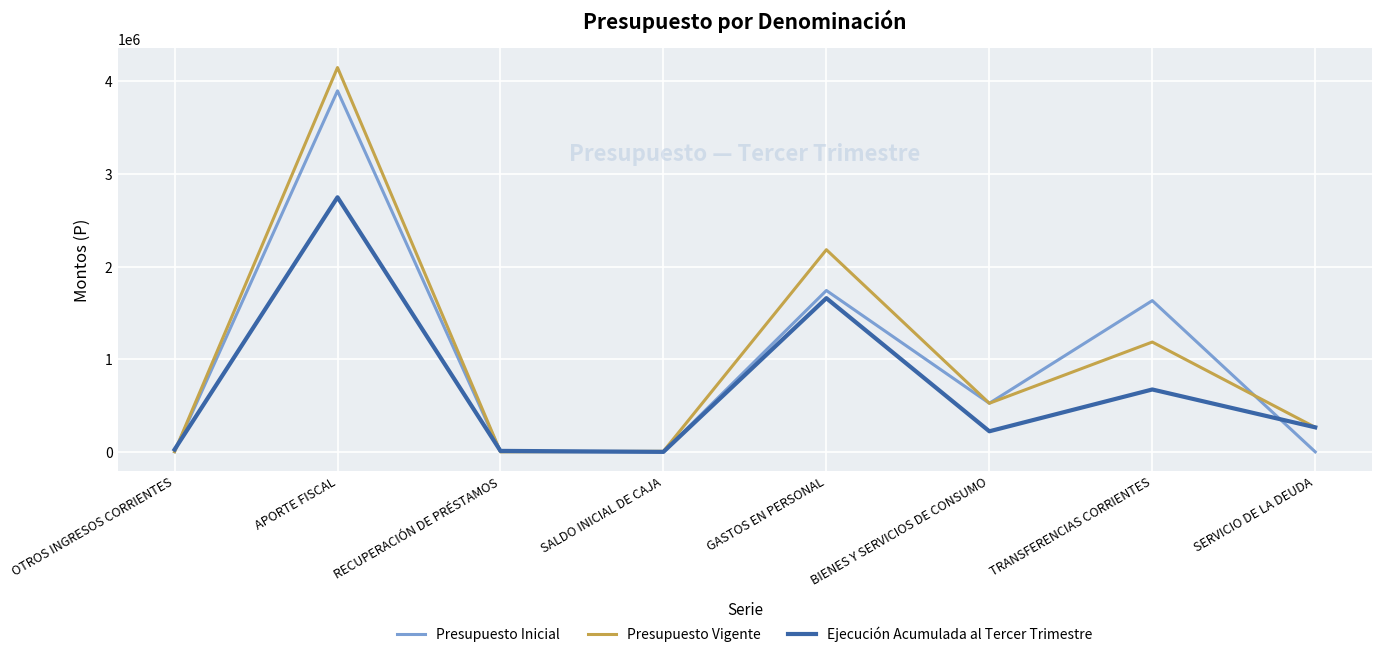

What is the average value of the Presupuesto Vigente series?

1039752